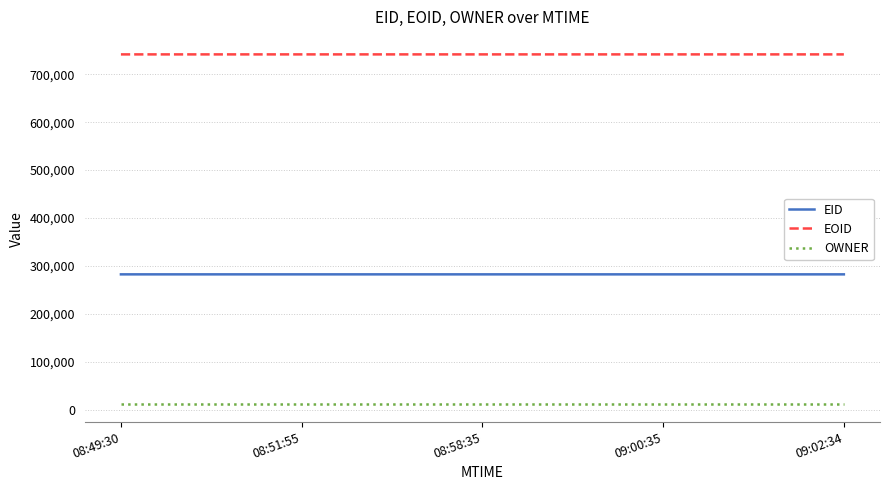

Rank the series at 09:00:35 from highest to lowest value.

EOID, EID, OWNER